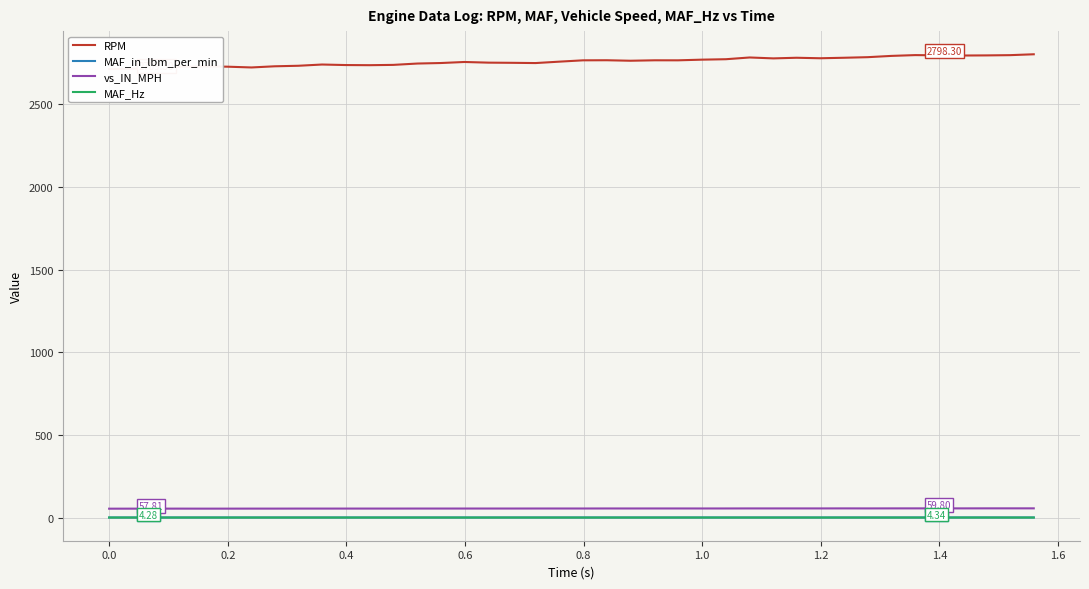

True or false: RPM and vs_IN_MPH cross at least once.

False